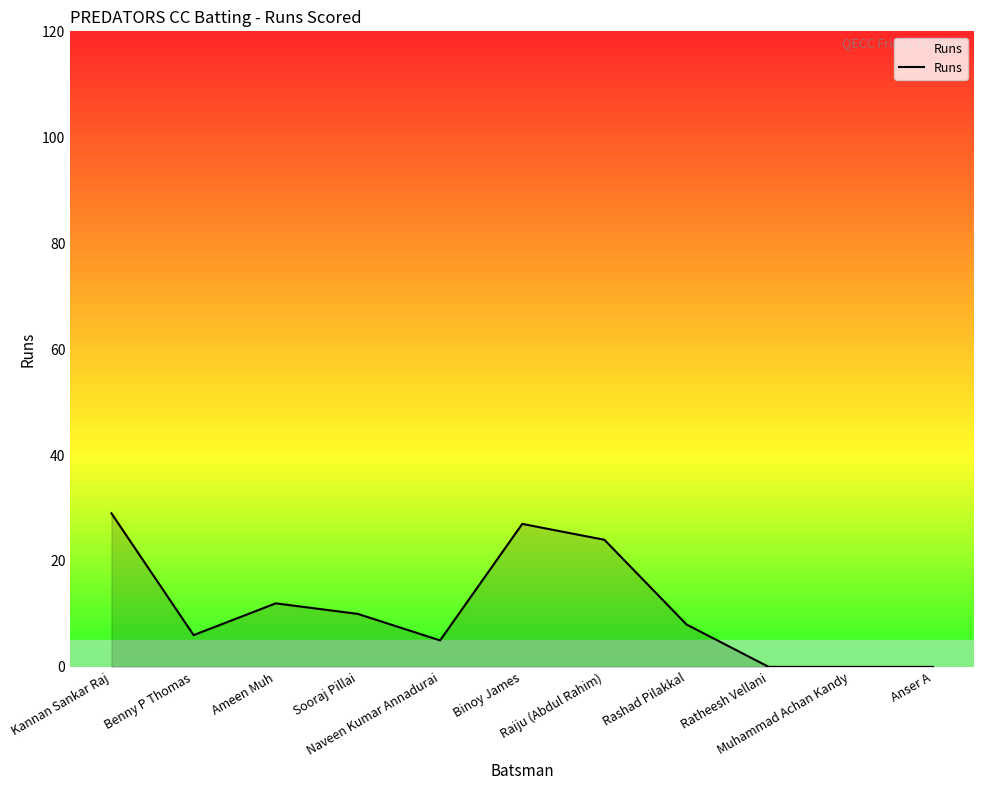

What is the maximum value shown in the chart?

29